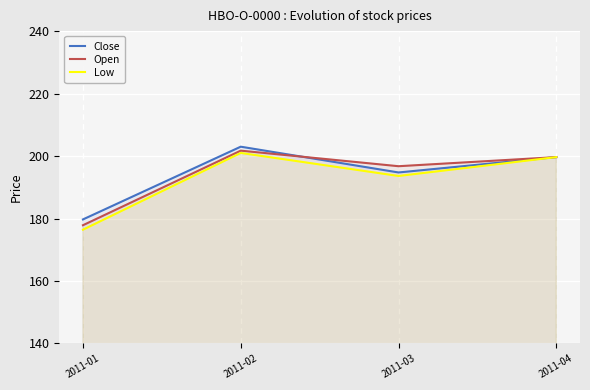

Reading right to left, what are all the values shown in this chart?

Close: 2011-04=199.7	2011-03=194.8	2011-02=203.0	2011-01=179.7
Open: 2011-04=199.7	2011-03=196.8	2011-02=201.7	2011-01=177.9
Low: 2011-04=199.7	2011-03=193.6	2011-02=201.0	2011-01=176.4